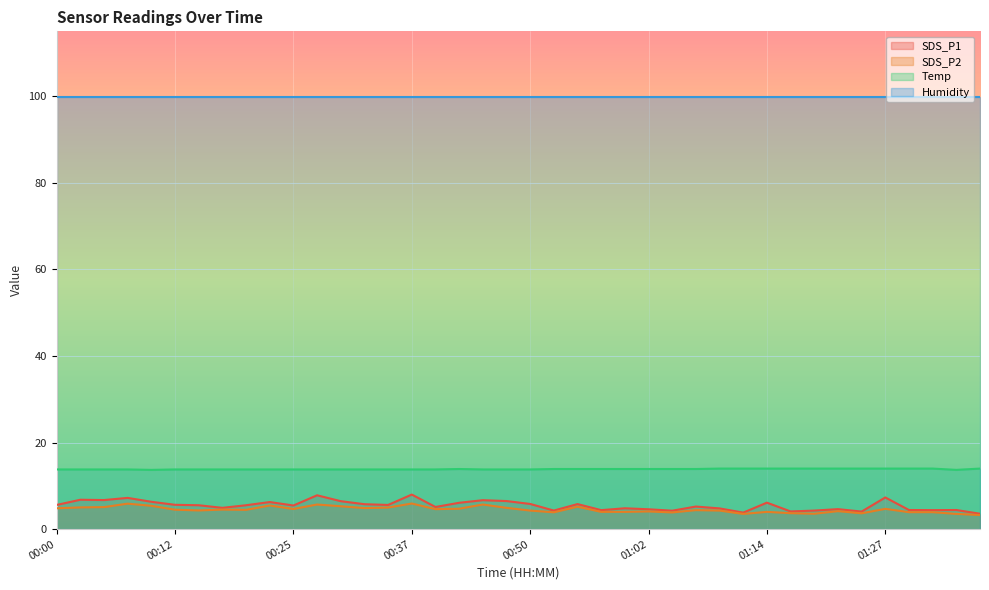

What is the difference between the maximum and minimum values in the Temp series?

0.3